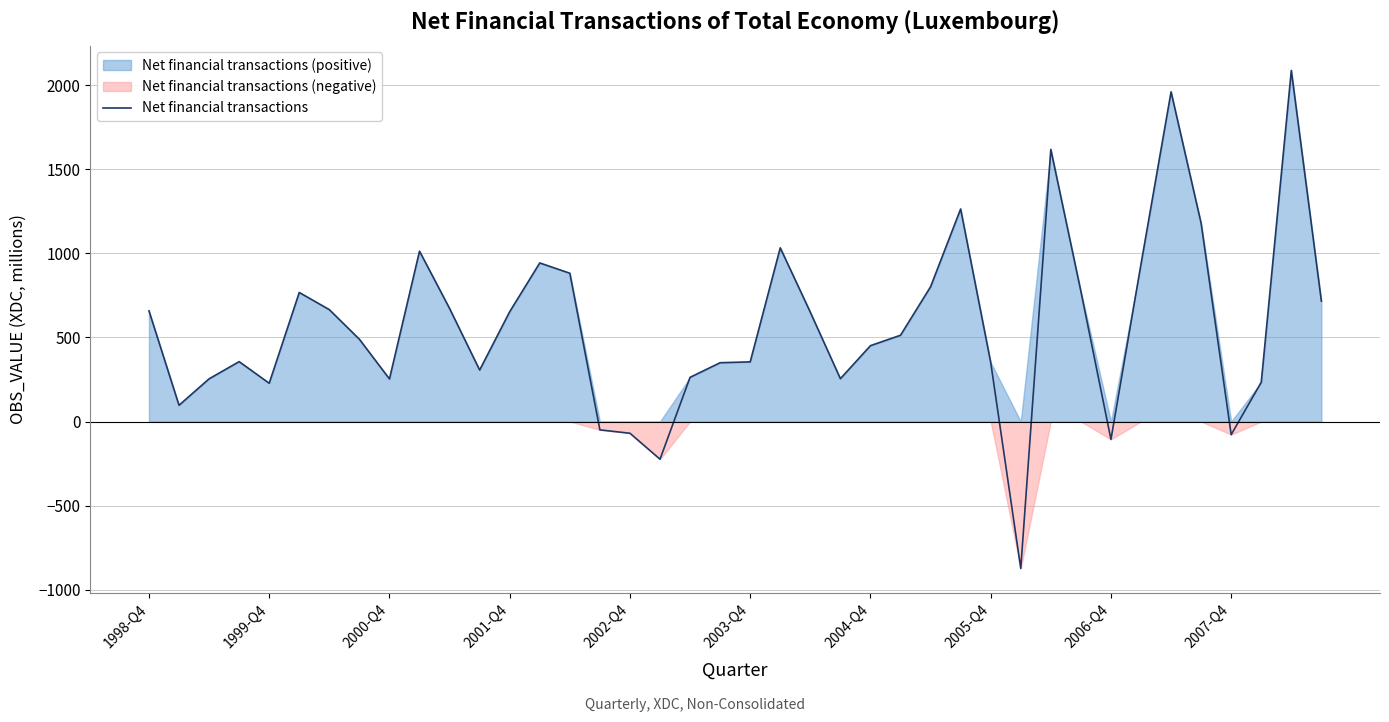

Read the value at 21.

1032.2